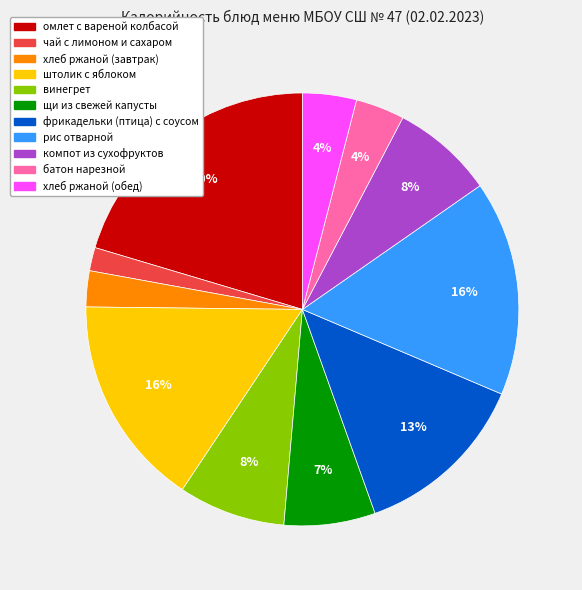

Is it true that хлеб ржаной (обед) is 4% of the pie?

True